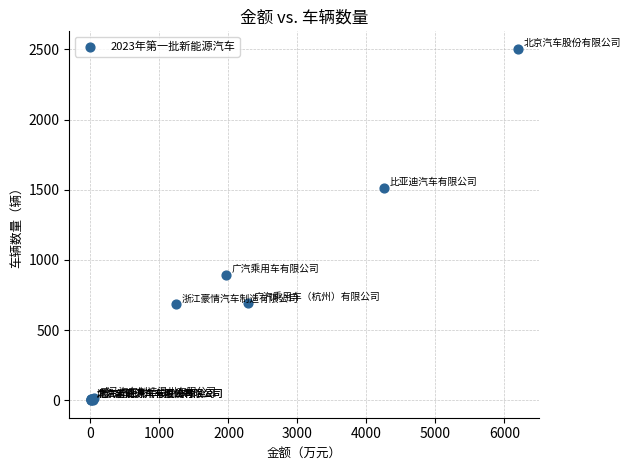

What Y value in the scatter plot is closest to 1252?

1514